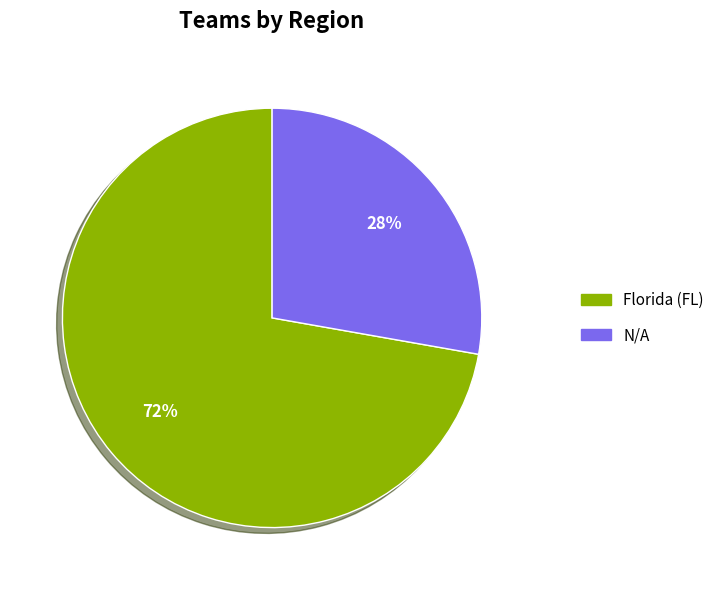

How many slices are in this pie chart?

2